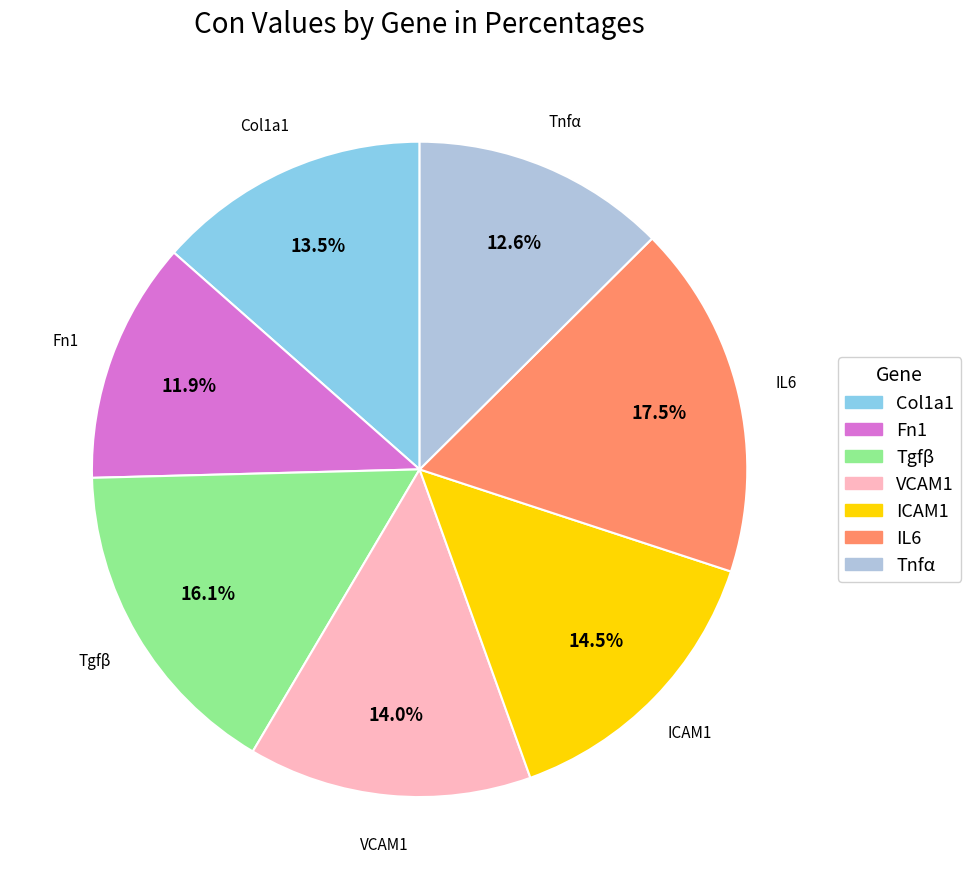

Approximately how many times larger is the value at IL6 compared to ICAM1?

1.2